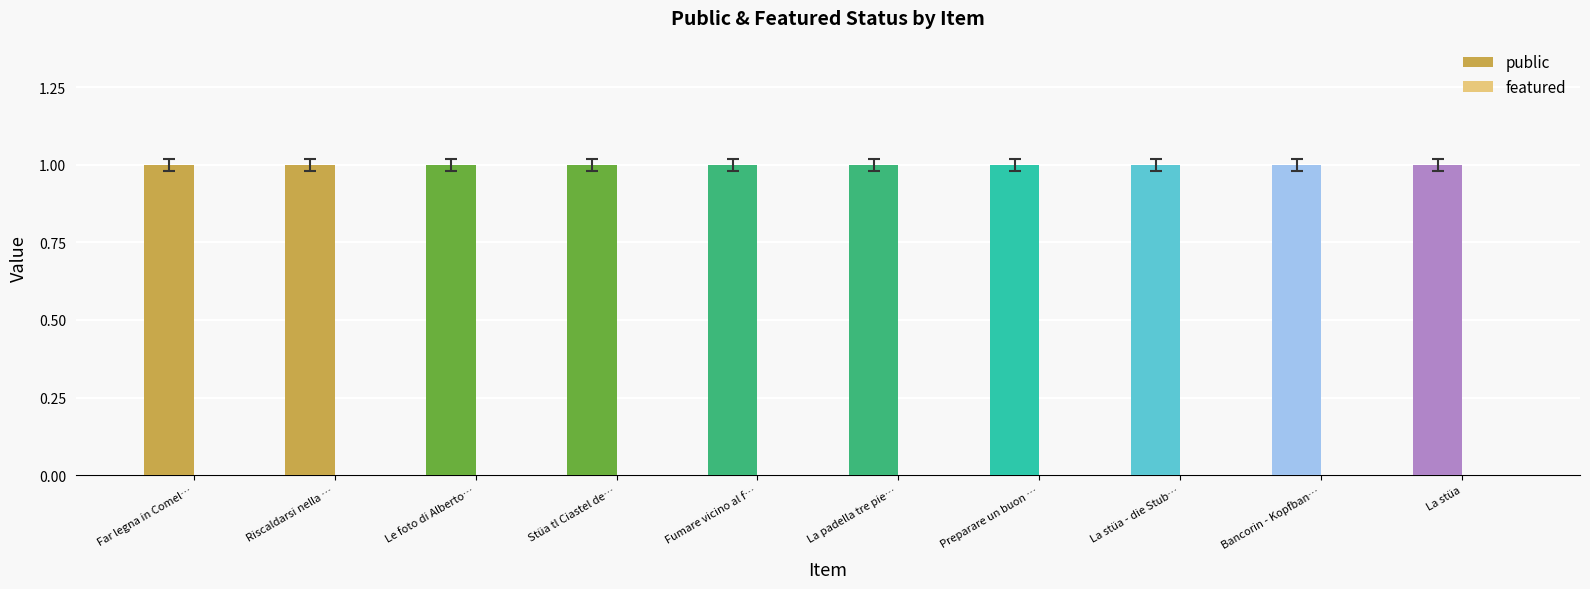

How many groups of bars are there?

10